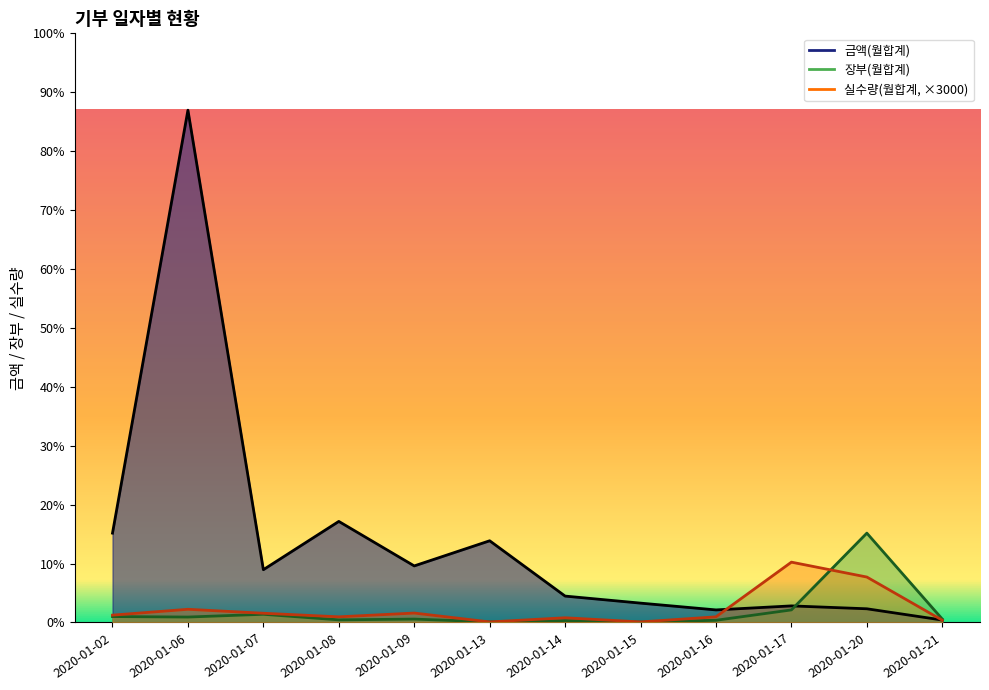

What is the value of the 장부(월합계) point at the 4th from the left?

41790